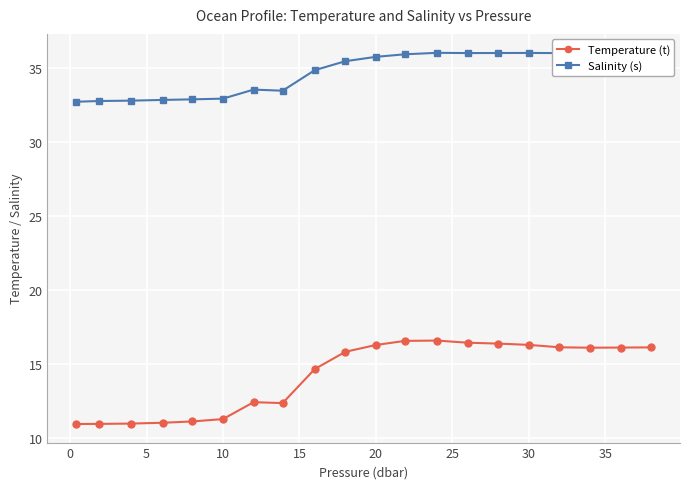

Reading left to right, what are all the values shown in this chart?

Temperature (t): 11.0	11.0	11.0	11.0	11.1	11.3	12.4	12.4	14.7	15.8	16.3	16.6	16.6	16.4	16.4	16.3	16.1	16.1	16.1	16.1
Salinity (s): 32.7	32.7	32.8	32.8	32.9	32.9	33.5	33.4	34.8	35.4	35.7	35.9	36.0	36.0	36.0	36.0	36.0	36.0	36.0	36.0